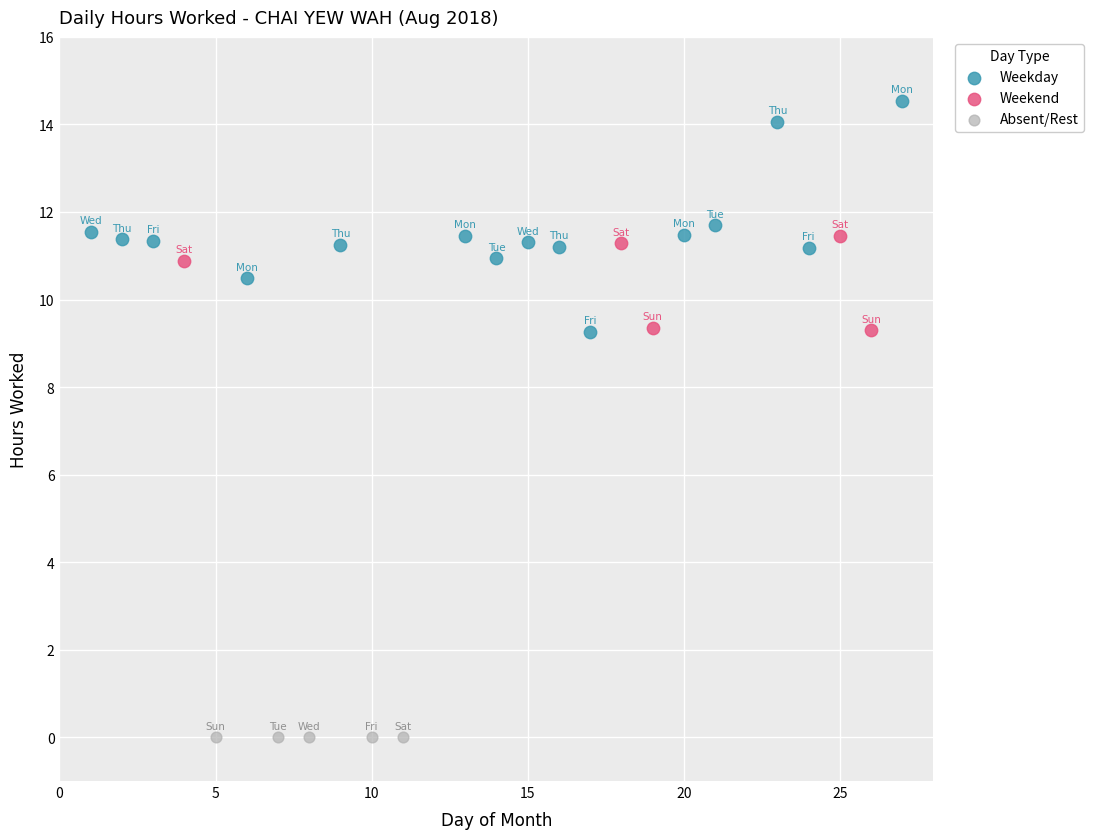

What are all the series names shown in the legend?

Weekday, Weekend, Absent/Rest